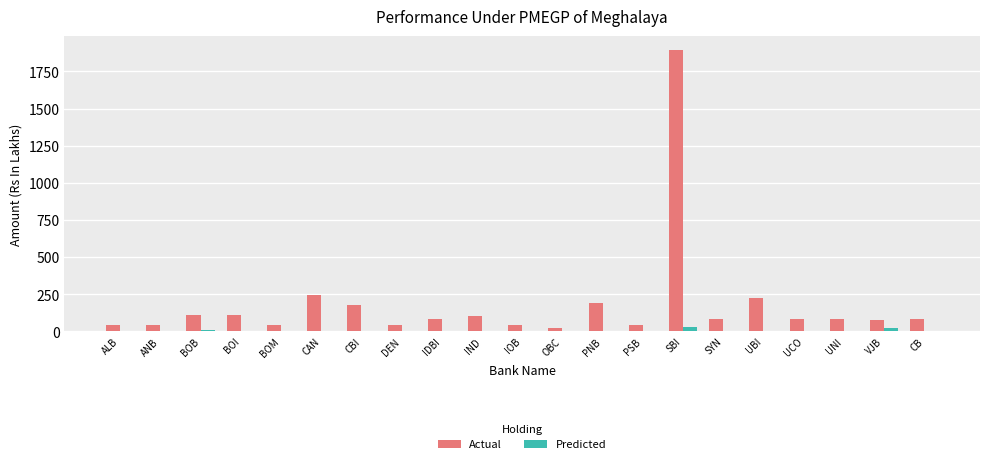

Is the value of Actual at DEN greater than the value of Predicted at BOB?

Yes